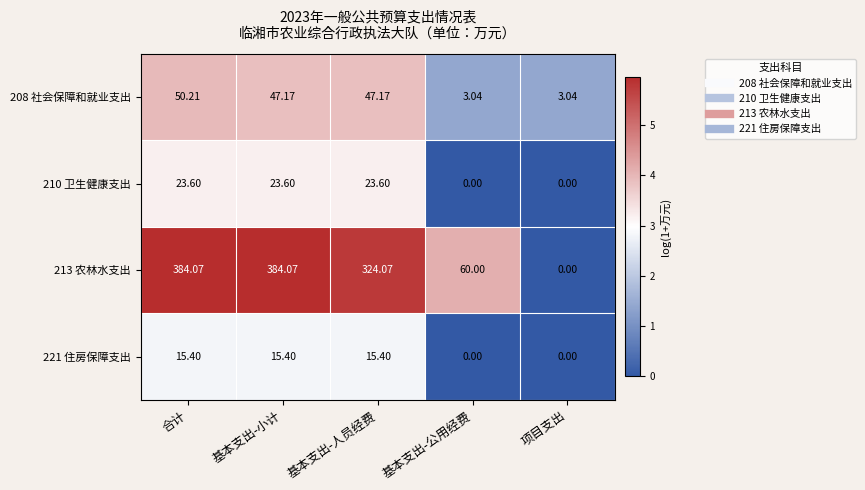

Is the value of 208 社会保障和就业支出 at 基本支出-小计 greater than the value of 213 农林水支出 at 项目支出?

Yes